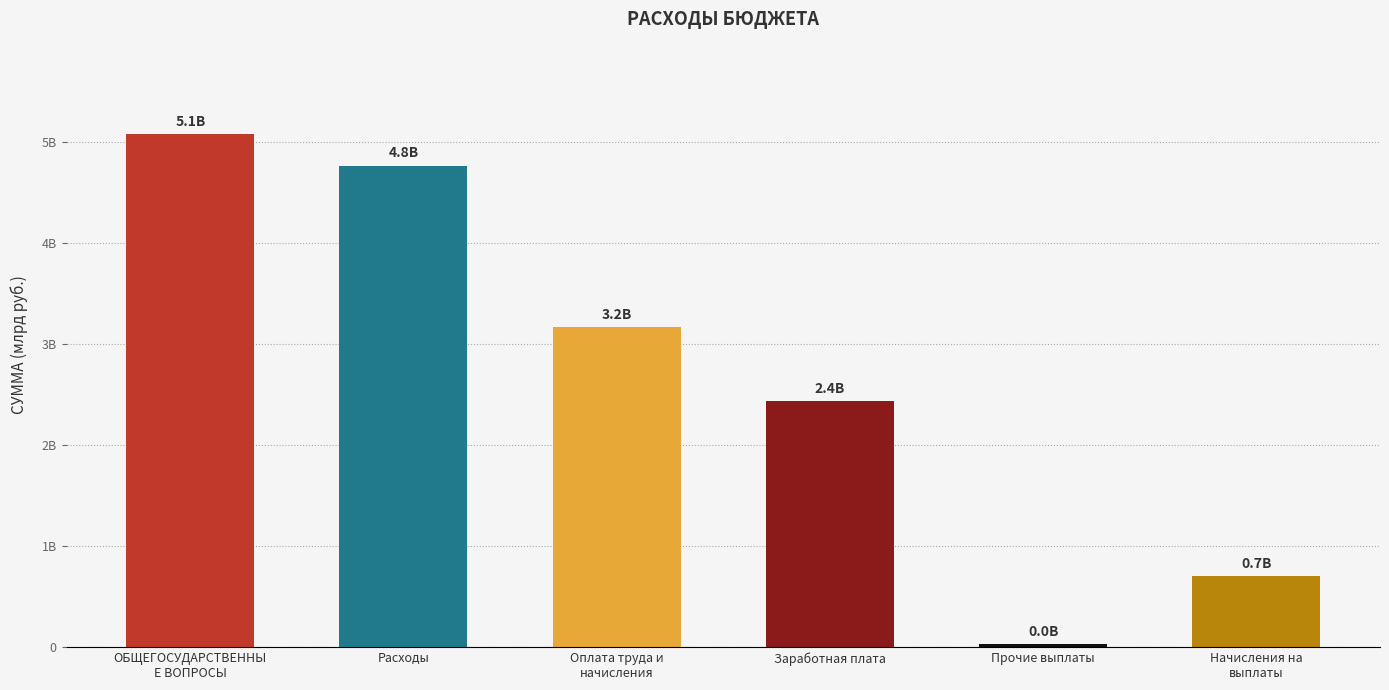

What is the change in value from ОБЩЕГОСУДАРСТВЕННЫ
Е ВОПРОСЫ to Начисления на
выплаты?

-4376423521.6